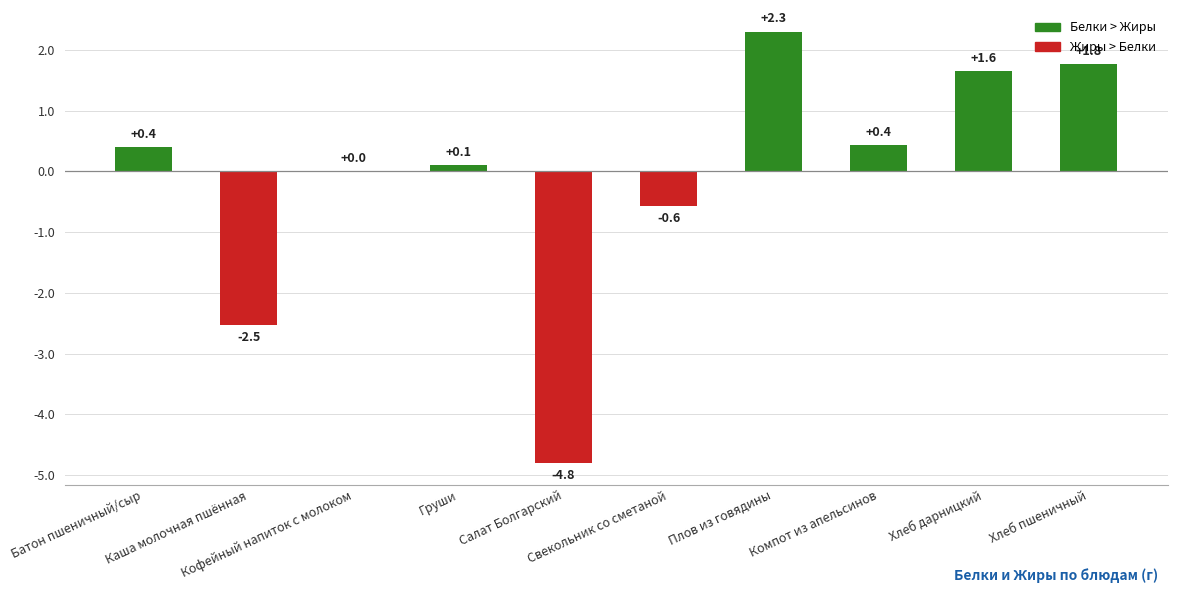

What is the greatest value displayed?

2.3